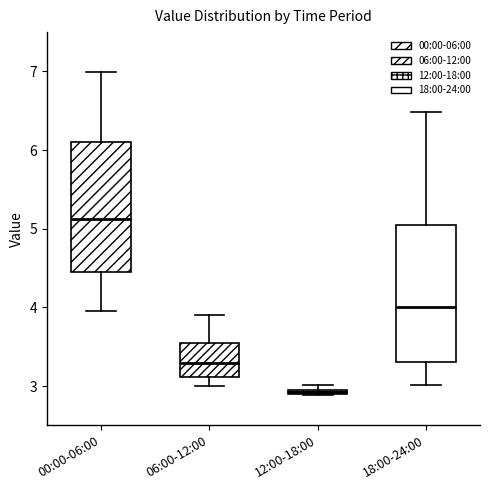

Which box's median line is the highest?

00:00-06:00